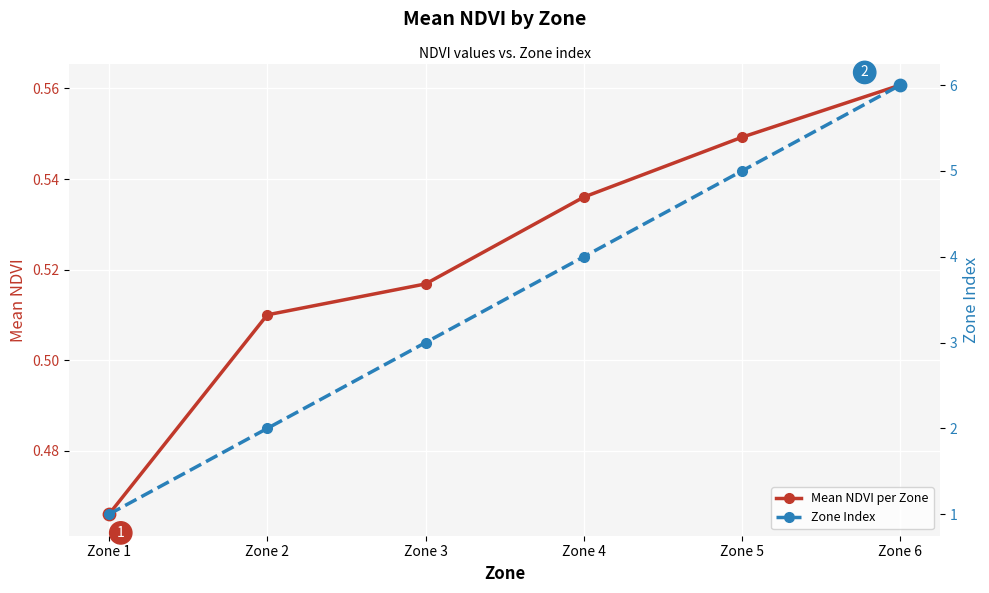

Which series has the largest total across all categories?

Zone Index